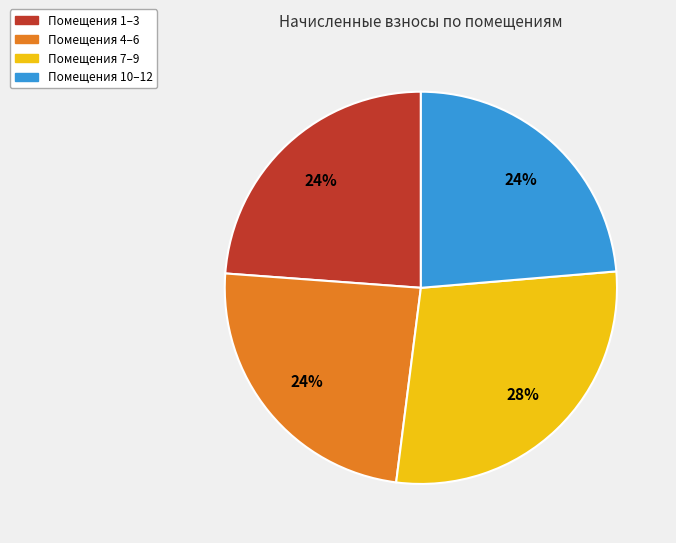

Is the sum of Помещения 1–3 and Помещения 7–9 greater than half?

Yes